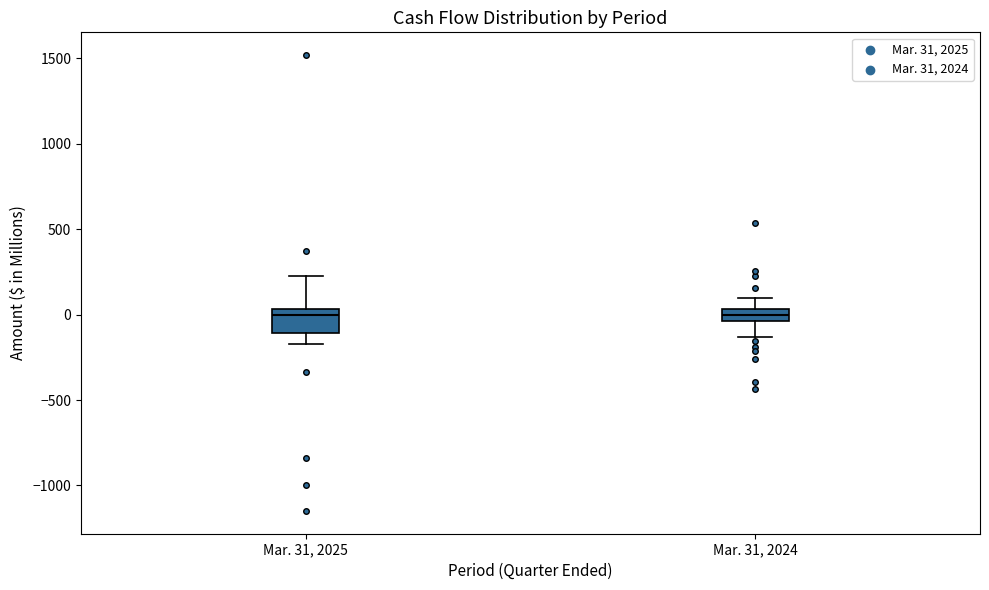

Where is the upper edge of the box for Mar. 31, 2025 on the y-axis? The values are not printed on the chart, so give them approximately, as read against the axis.

50